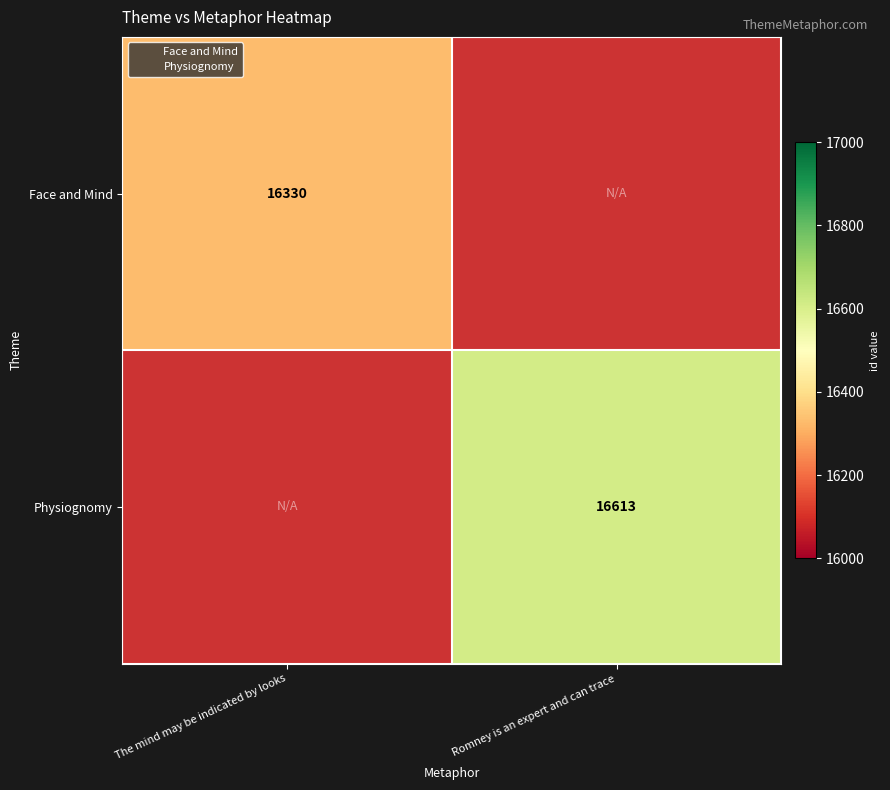

At which category does the chart reach its minimum across all series?

The mind may be indicated by looks